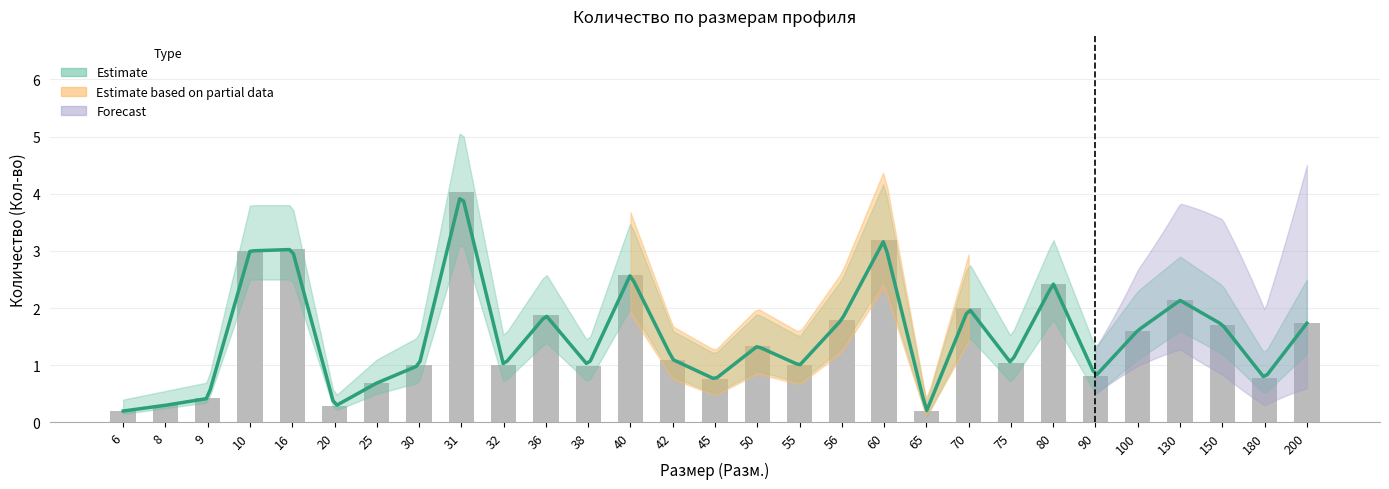

Is it true that the value at 200 is 1.7?

True